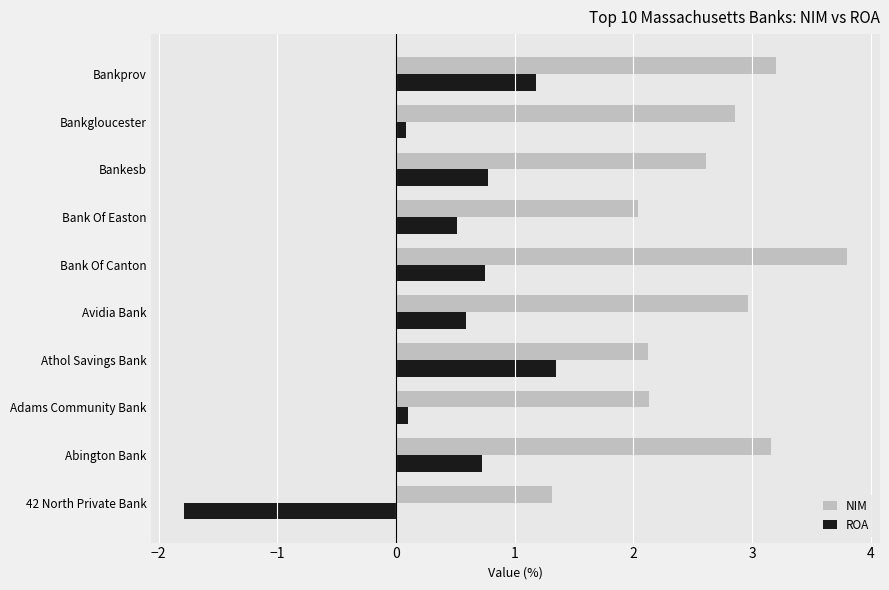

What is the total value across all series at Bankesb?

3.4